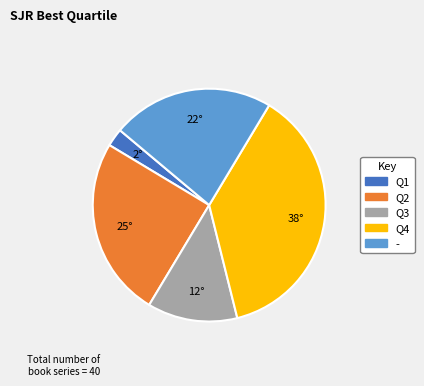

Combined, do Q1 and - account for over 50%?

No